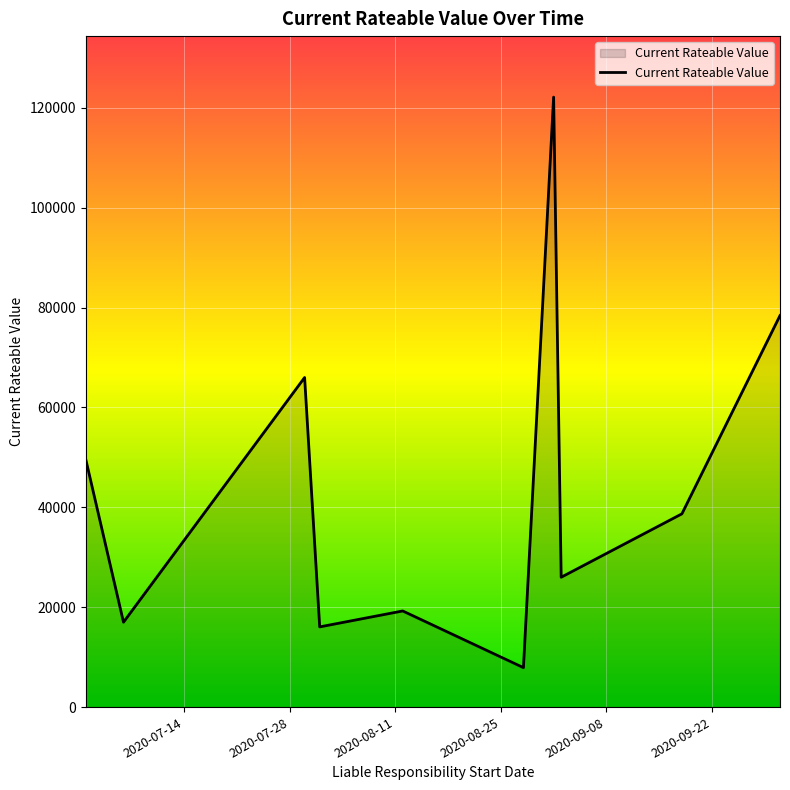

What is the smallest value displayed?

7900